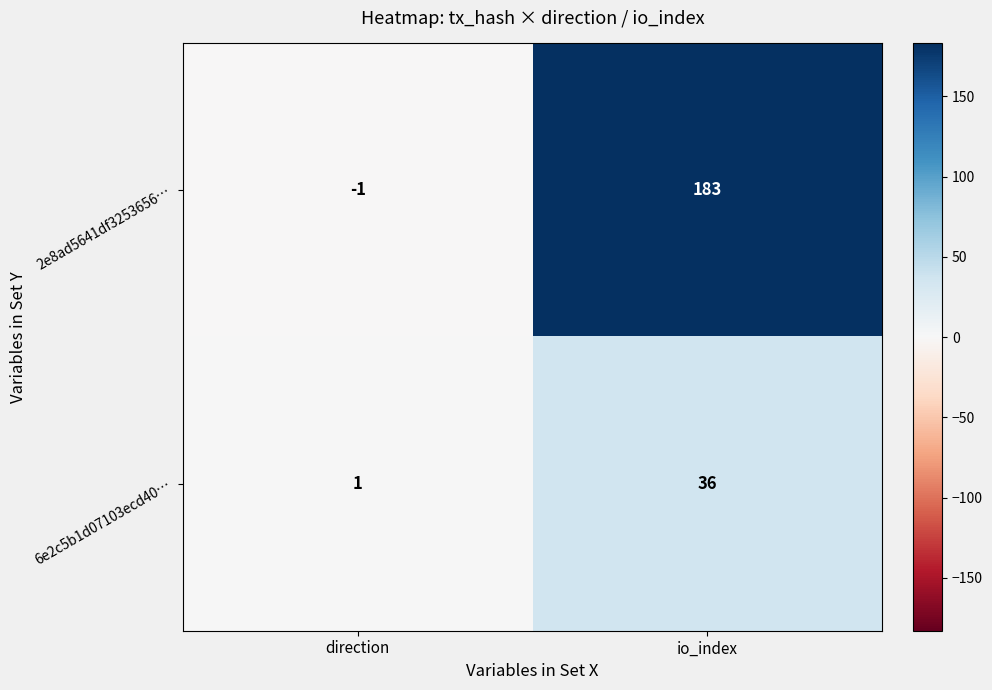

What is the difference between the maximum and minimum values in the 6e2c5b1d07103ecd40… series?

35